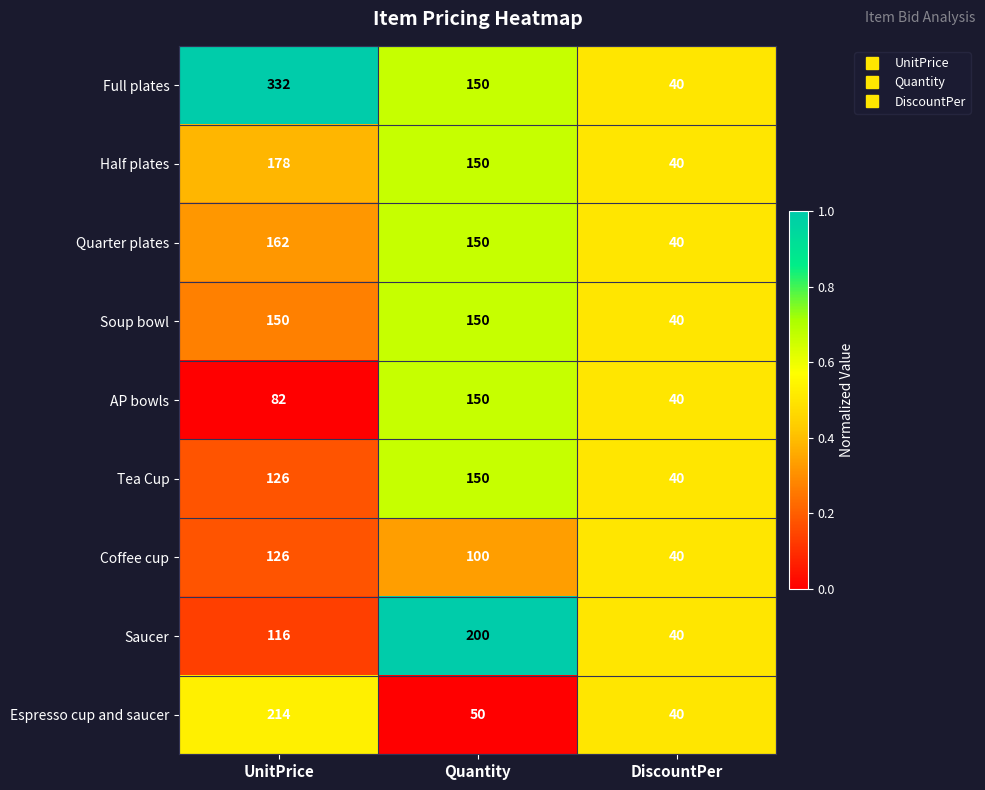

Which series has the largest total across all categories?

Full plates